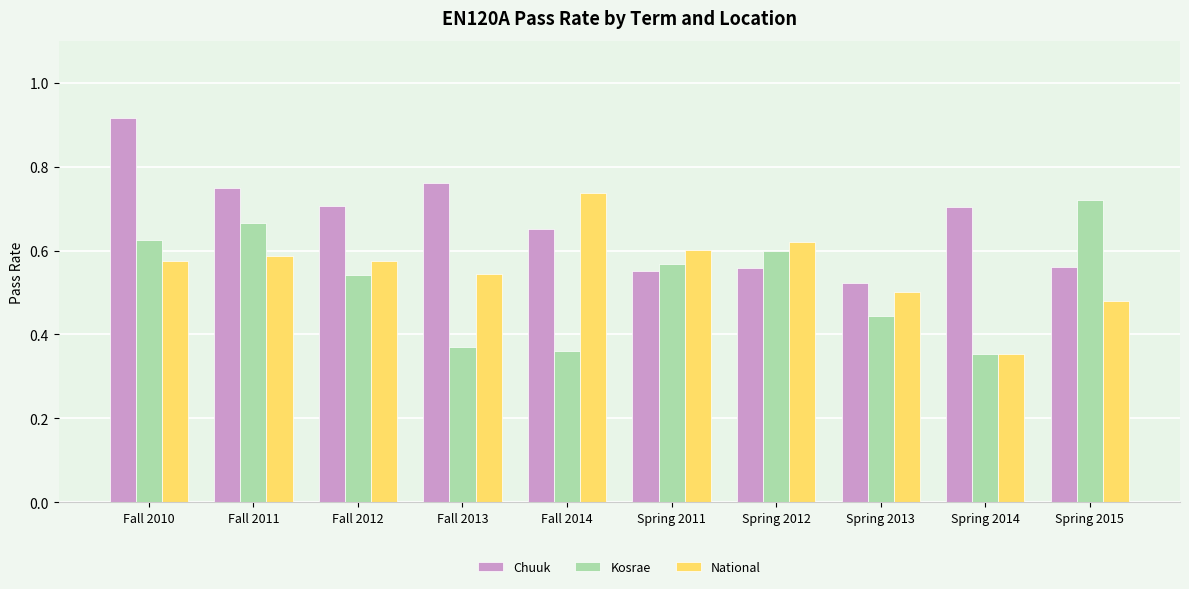

Count the number of data series in this chart.

3